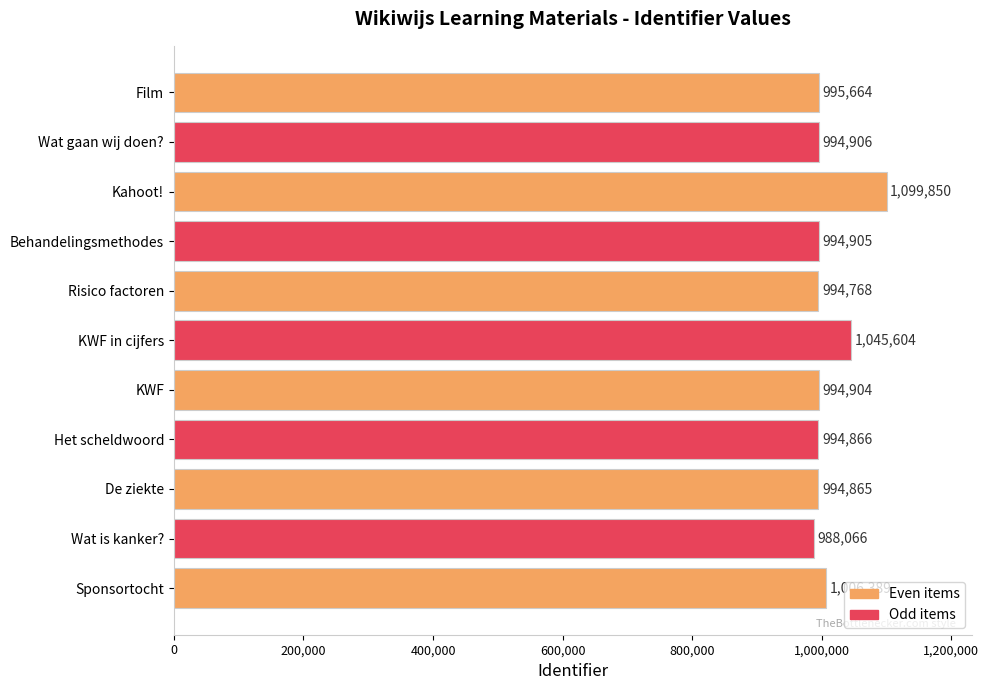

What is the average value?

1009526